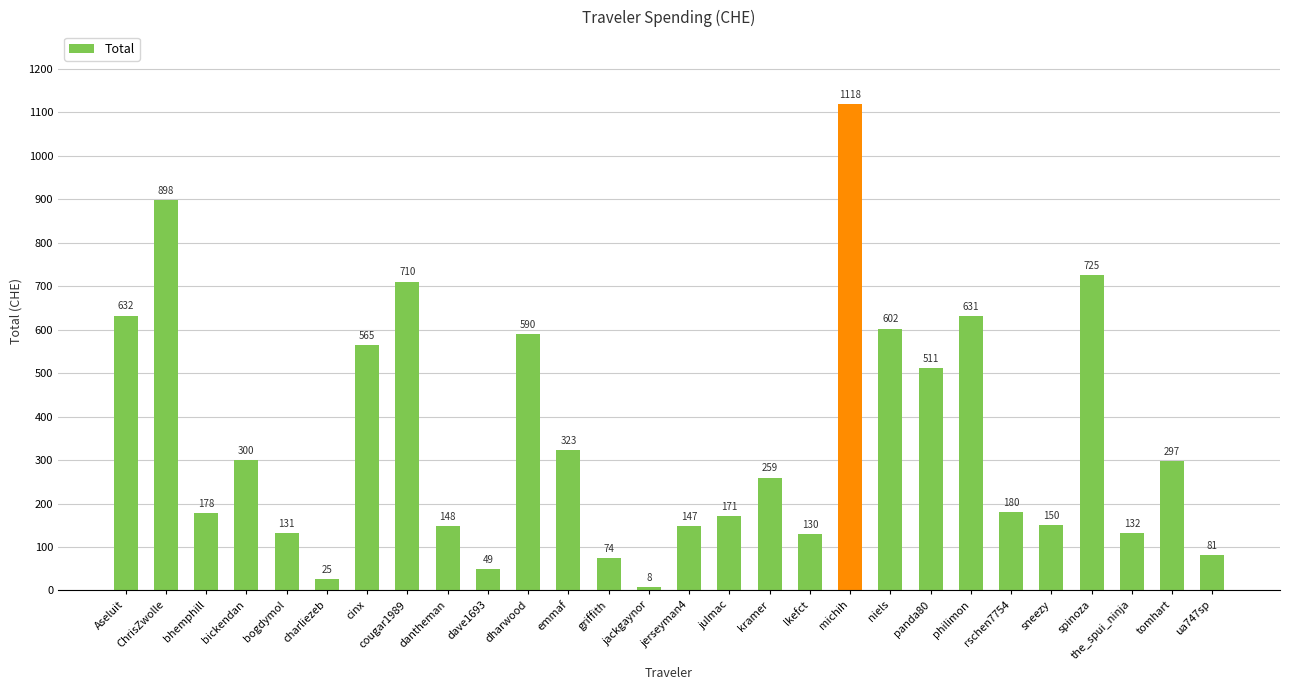

Rank the categories by value from highest to lowest.

michih, ChrisZwolle, spinoza, cougar1989, Aseluit, philimon, niels, dharwood, cinx, panda80, emmaf, bickendan, tomhart, kramer, rschen7754, bhemphill, julmac, sneezy, dantheman, jerseyman4, the_spui_ninja, bogdymol, lkefct, ua747sp, griffith, dave1693, charliezeb, jackgaynor